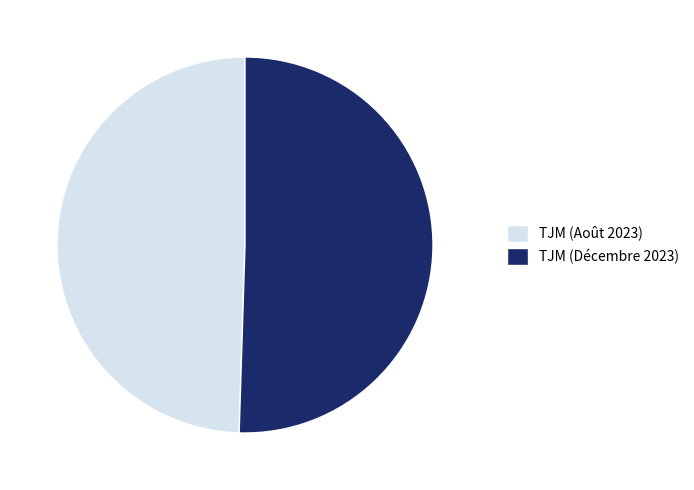

Which category has the biggest portion of the pie?

TJM (Décembre 2023)